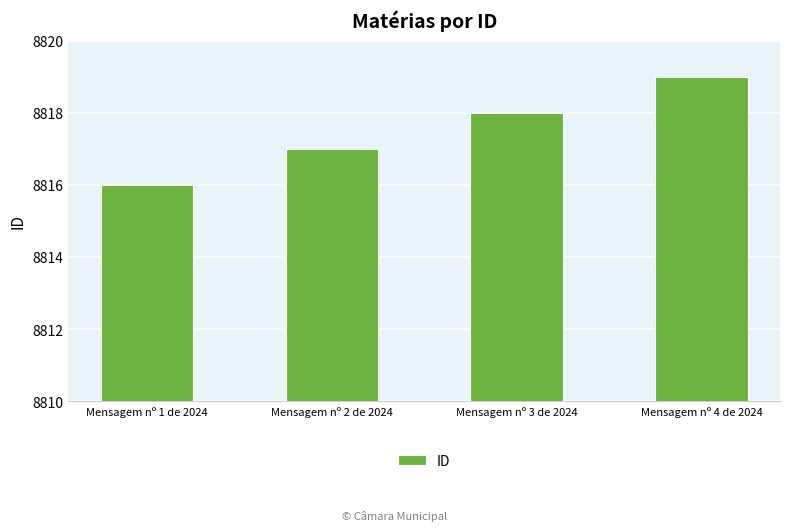

Does the chart contain stacked bars?

No